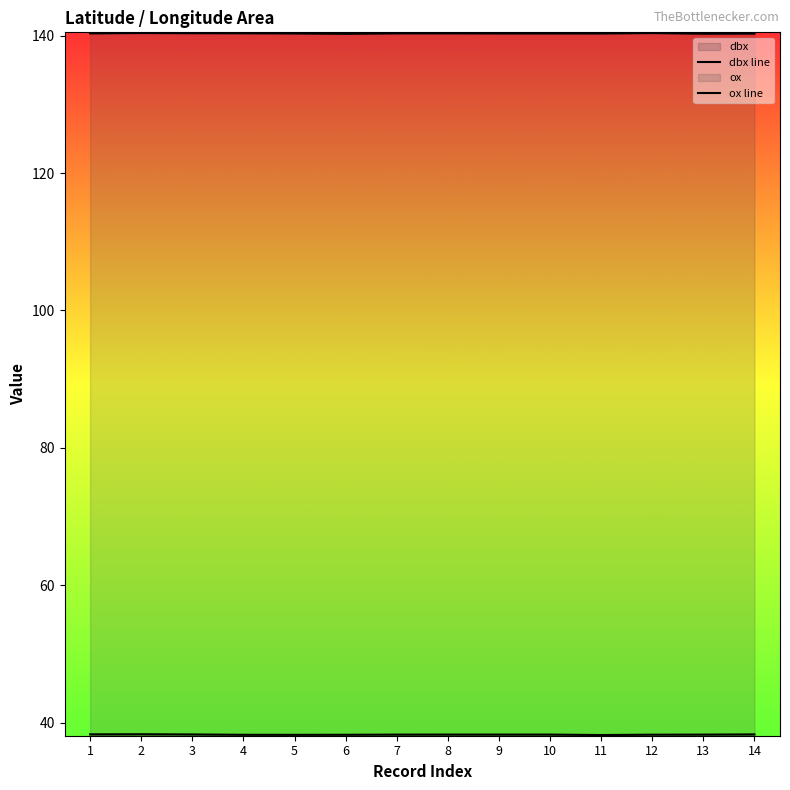

What is the sum of the dbx line values at 9 and 12?

76.5